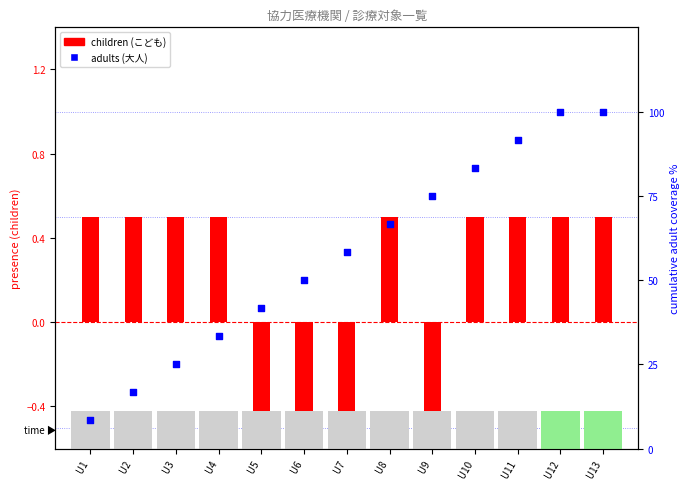

What are all the series names shown in the legend?

children (こども), adults (大人)